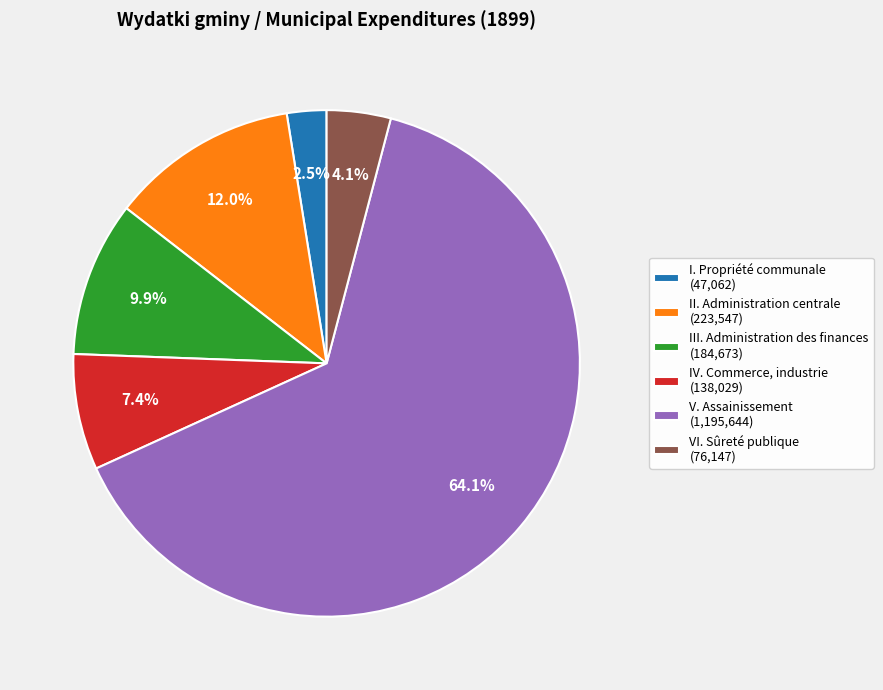

To the nearest percent, what is the difference between the largest and smallest slice percentages?

62%